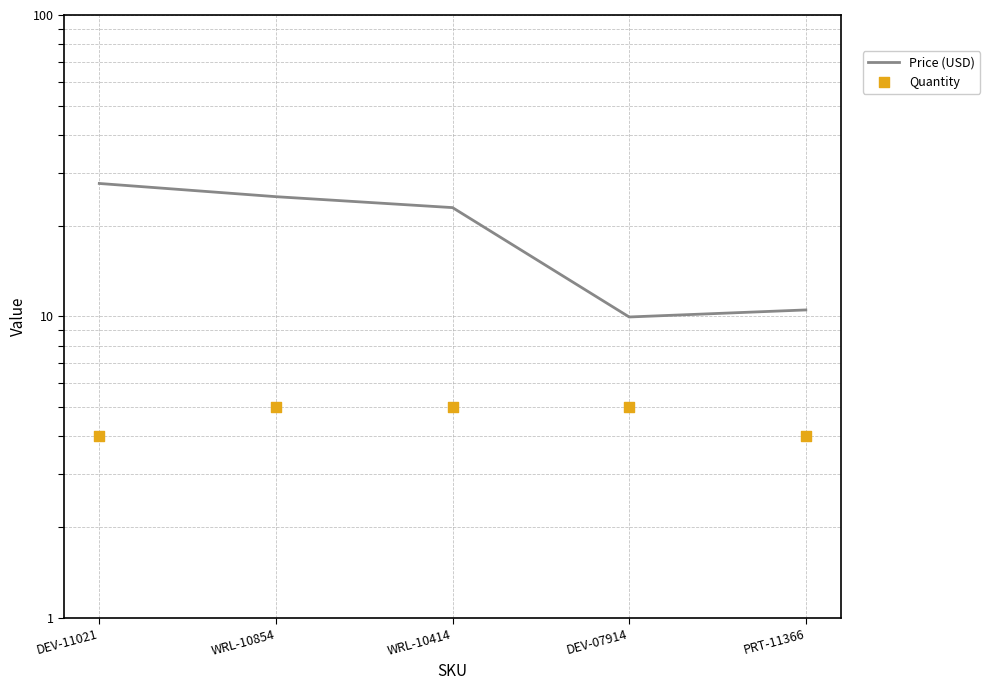

What is the total value across all series at DEV-11021?

31.6